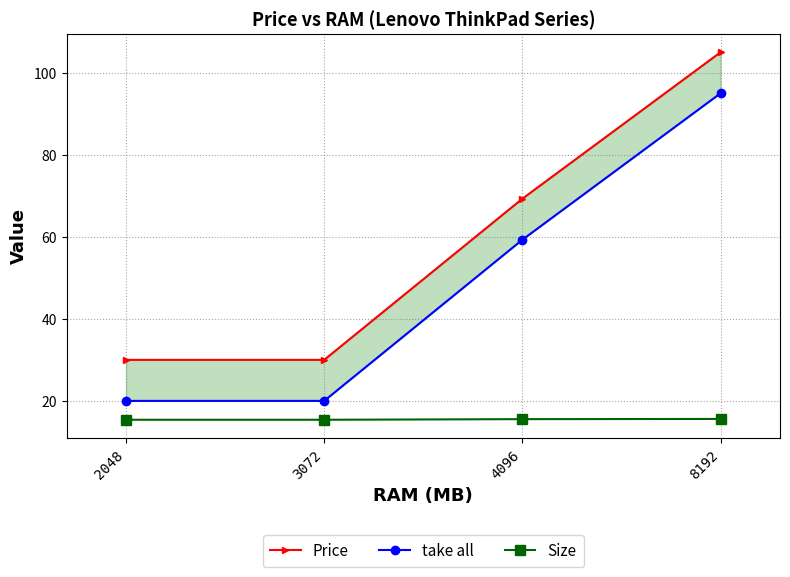

Is this an area chart (filled region under the line)?

No